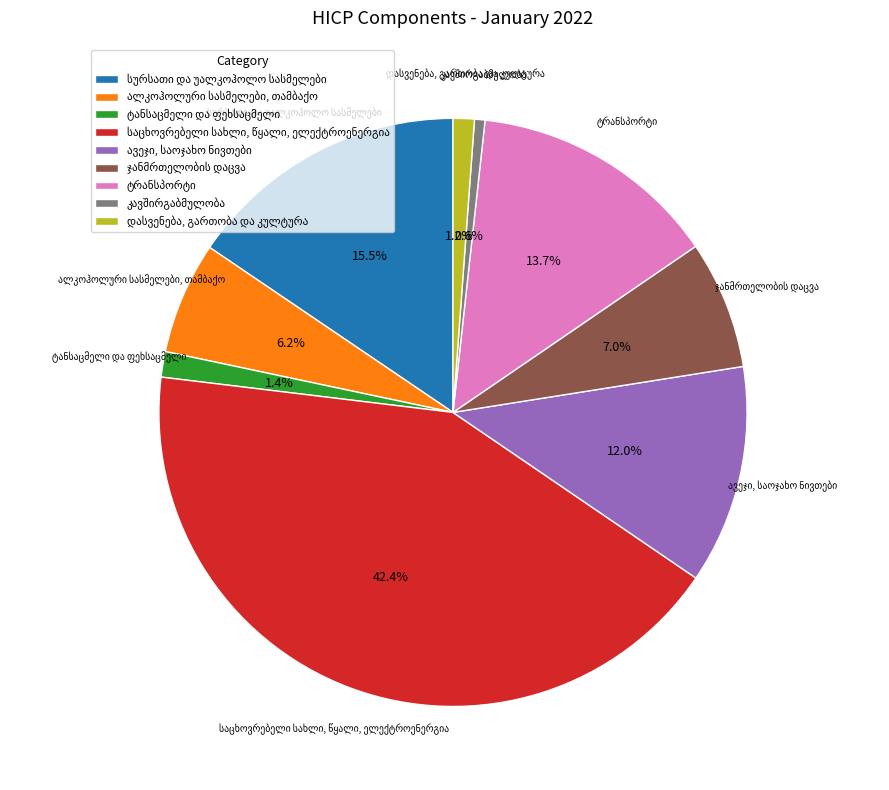

Is there a majority slice in this chart?

No